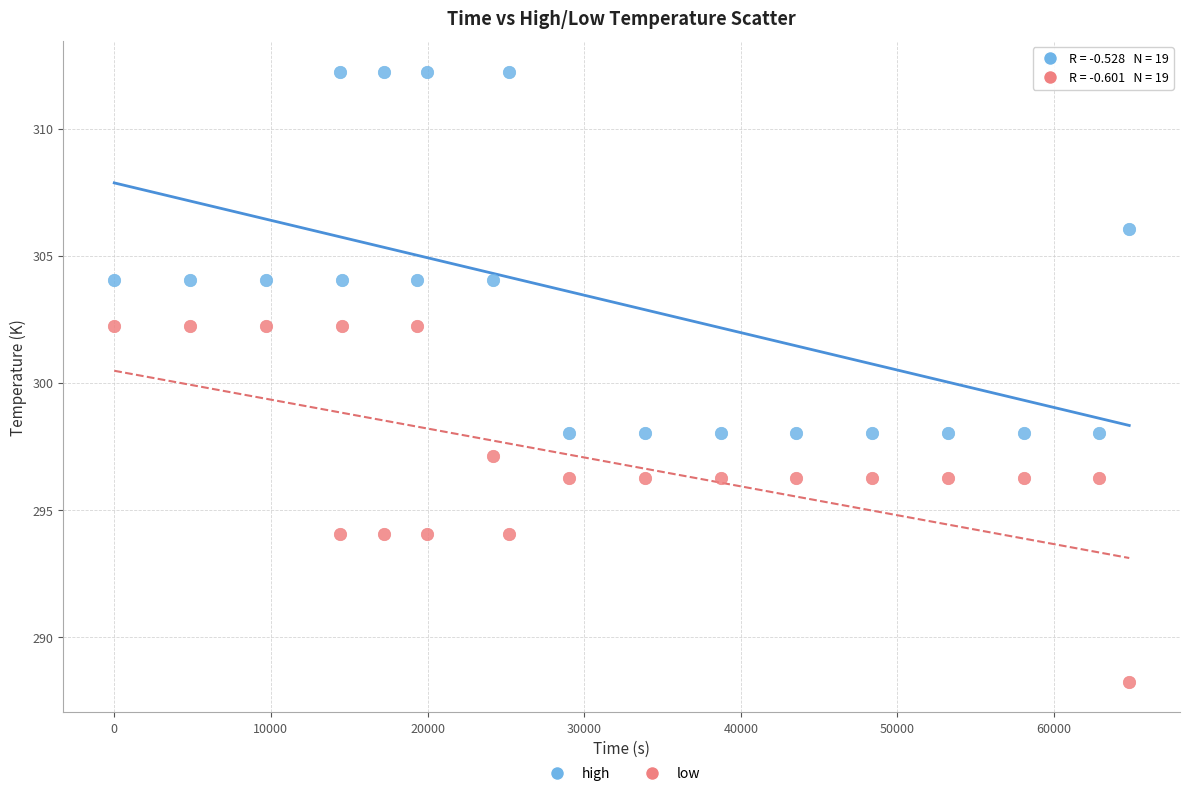

Which series reaches the maximum Y coordinate?

high